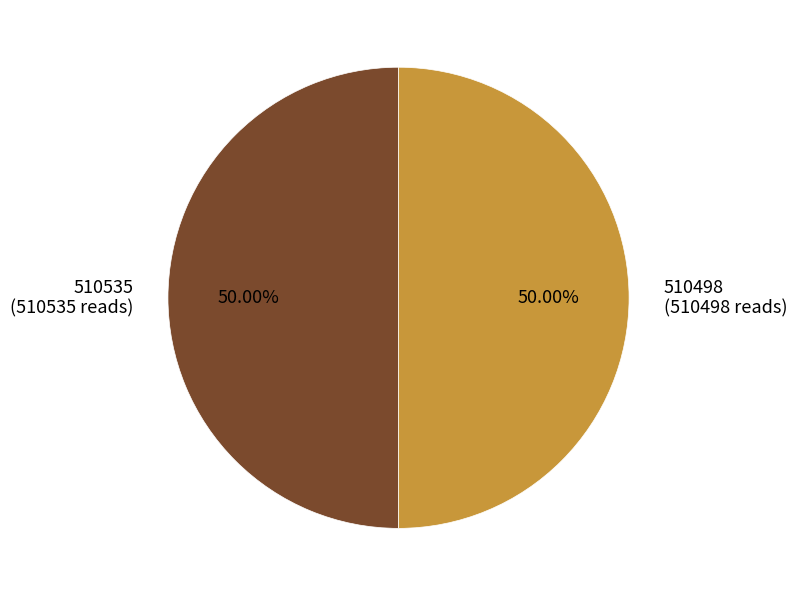

Is the sum of 510498 (510498 reads) and 510535 (510535 reads) greater than half?

Yes